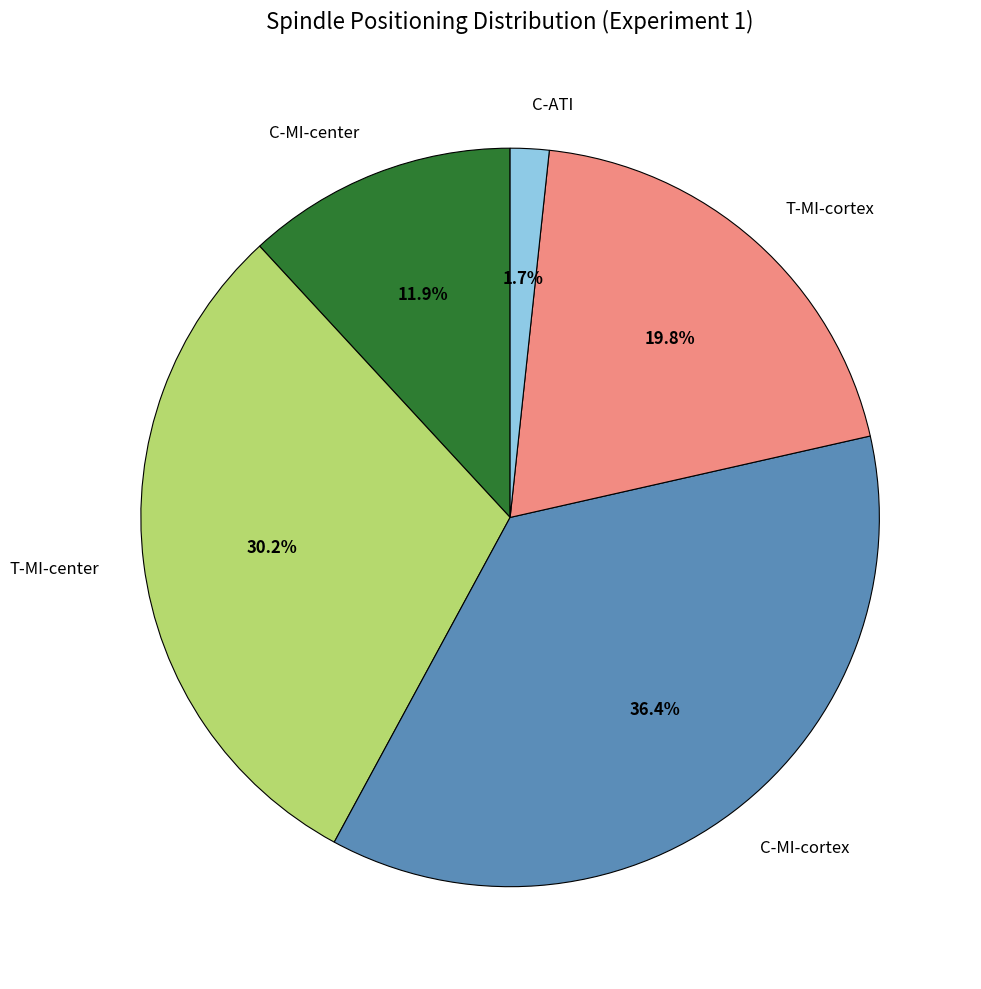

To the nearest percent, what is the combined percentage of C-MI-cortex and C-ATI?

38%